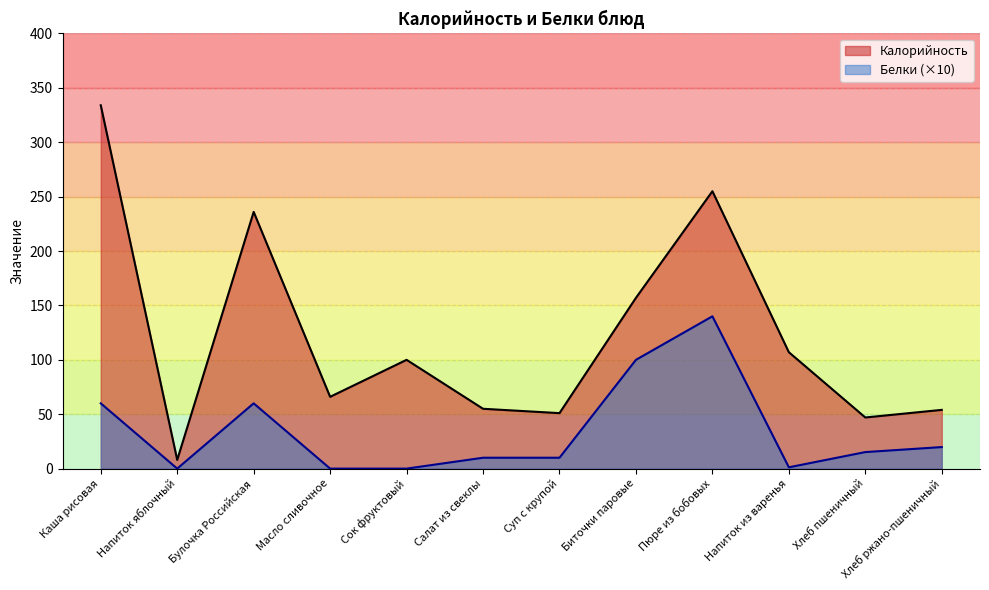

Is the value of Белки at Пюре из бобовых greater than the value of Калорийность at Напиток из варенья?

Yes